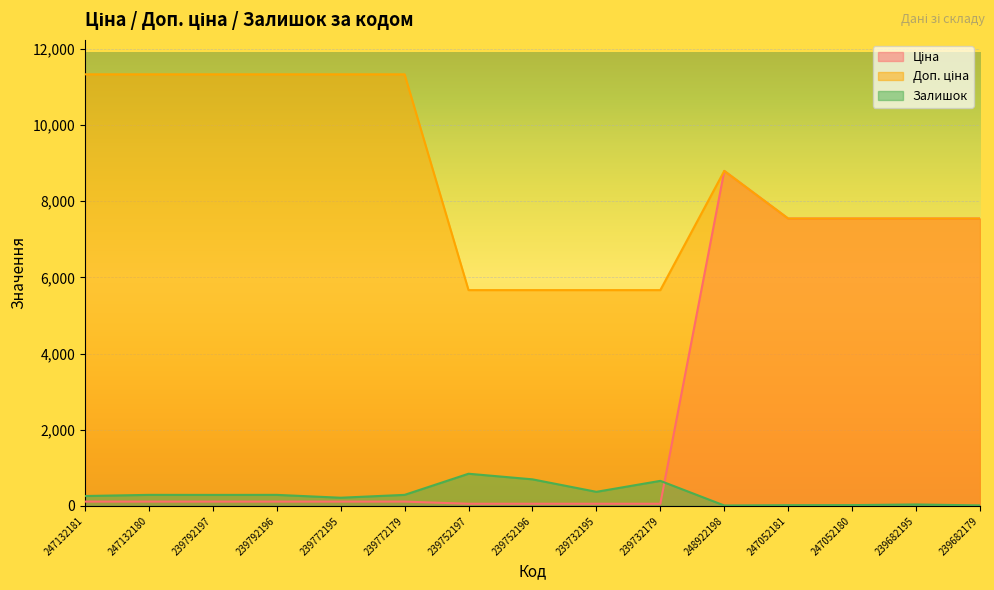

How many interior local valleys does the Залишок series have?

4